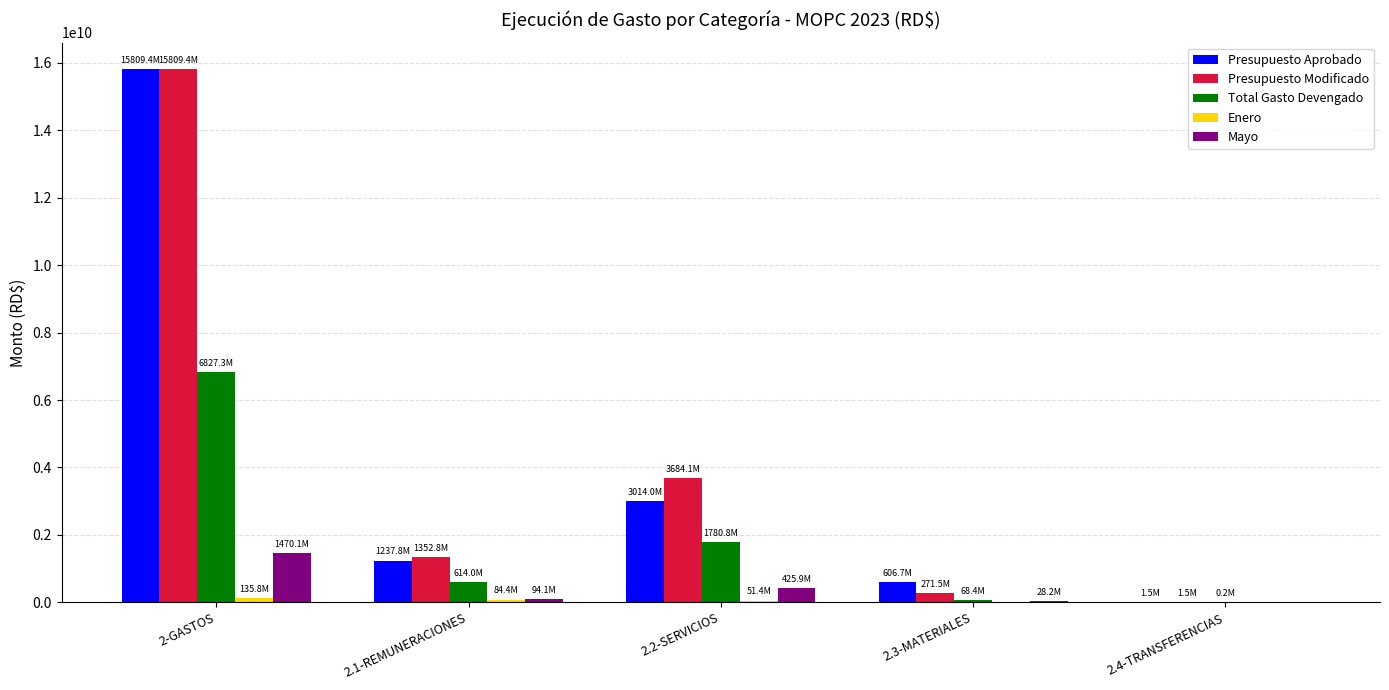

What is the sum of all Total Gasto Devengado values?

9290661366.9